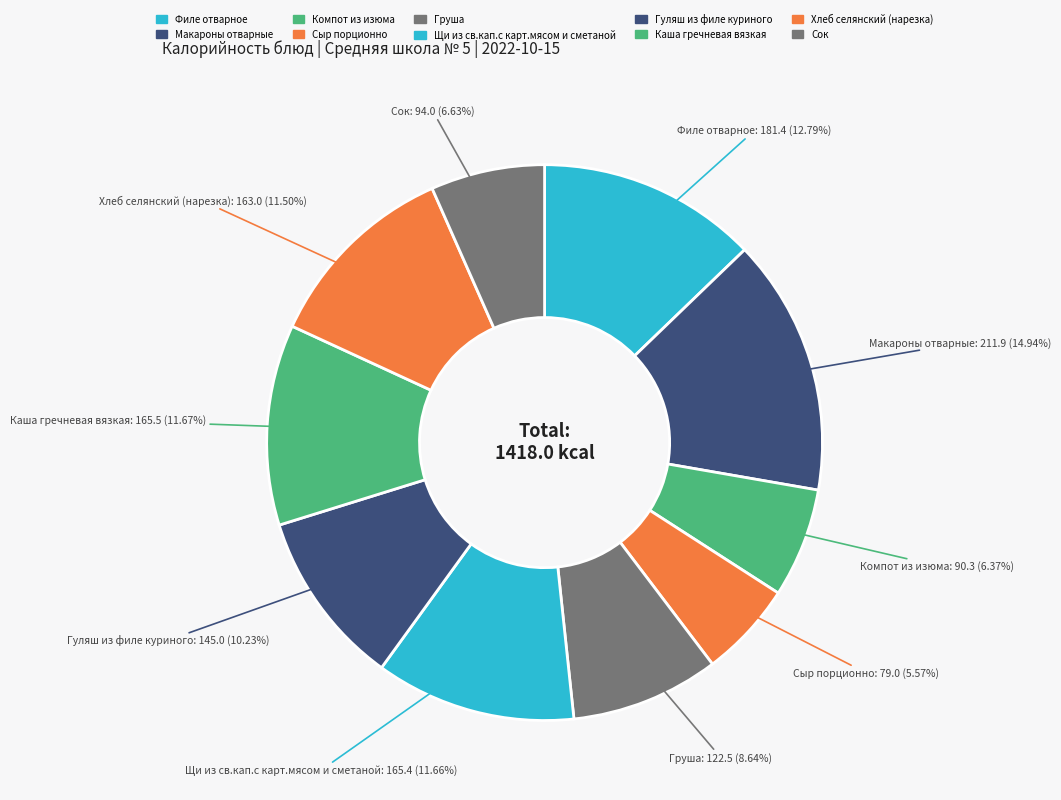

How many segments does this pie chart have?

10